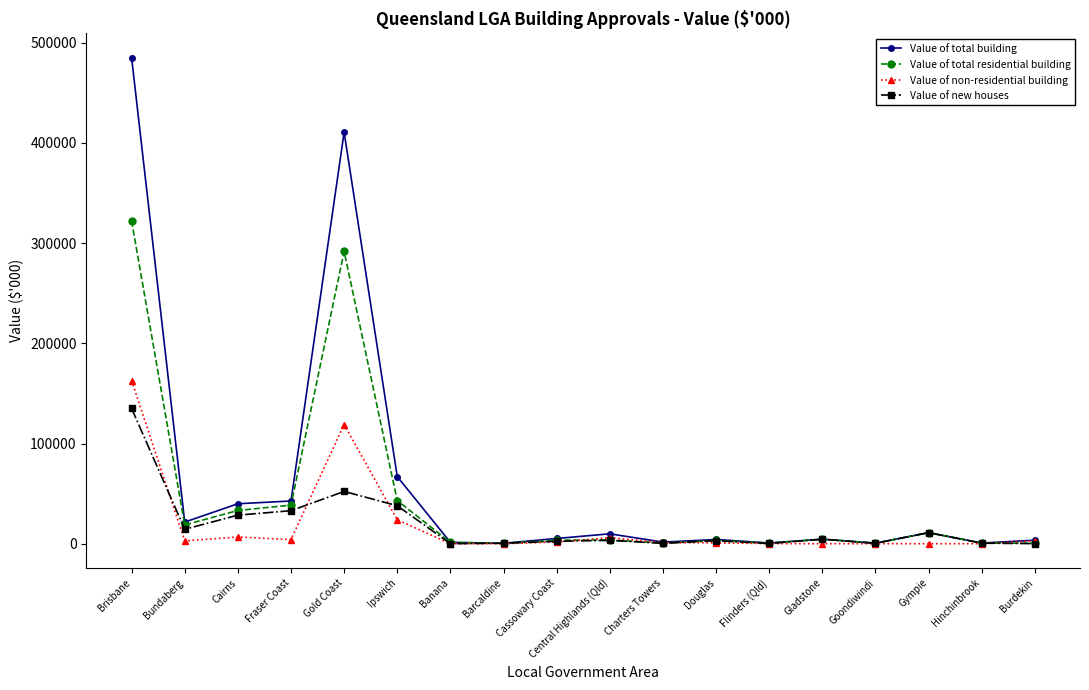

List the series in order of their peak value, lowest first.

Value of new houses, Value of non-residential building, Value of total residential building, Value of total building